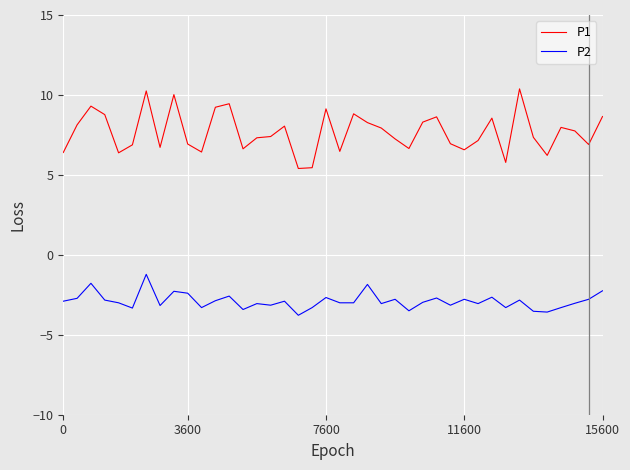

True or false: P1 and P2 cross at least once.

False